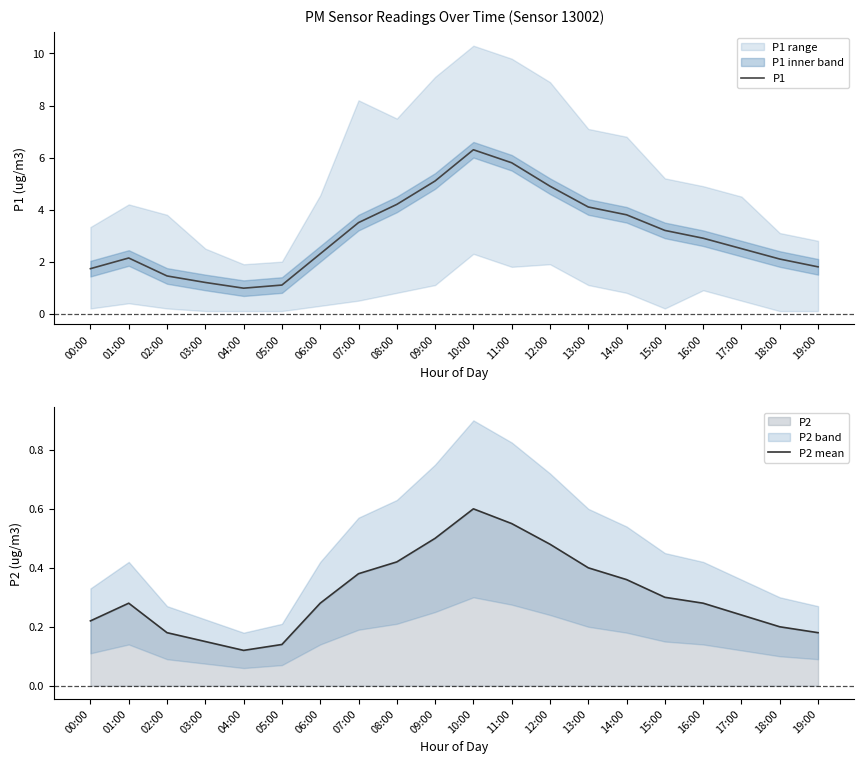

Is it true that P2 mean equals 0.6 at 10:00?

True